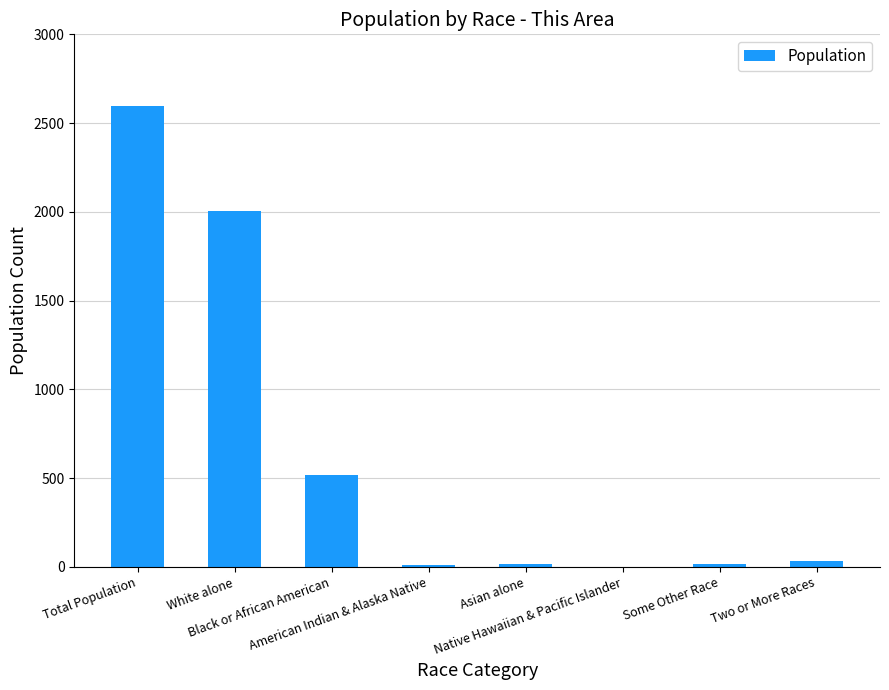

What is the greatest value displayed?

2594